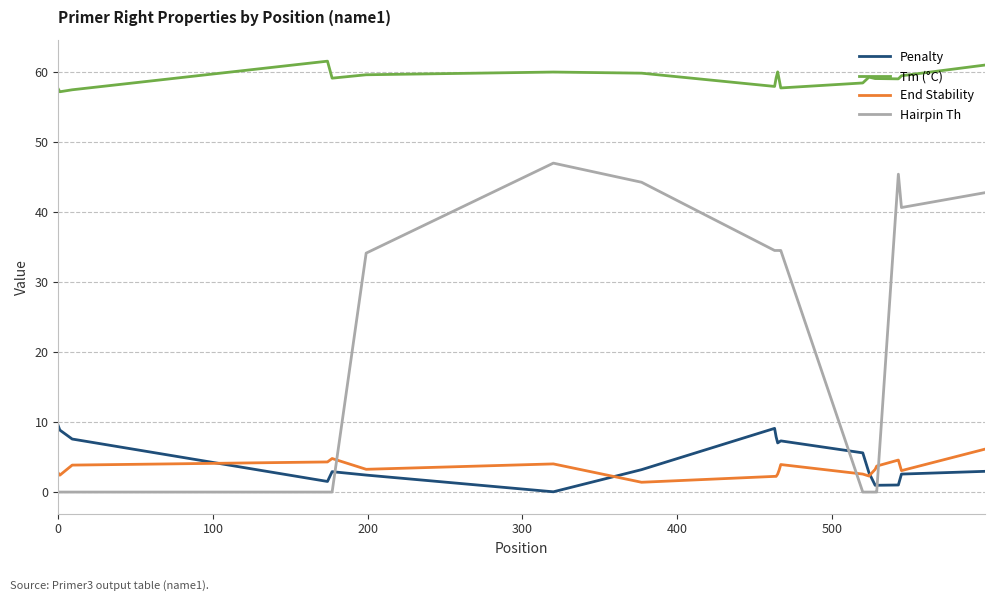

Which series has the widest spread of values?

Hairpin Th